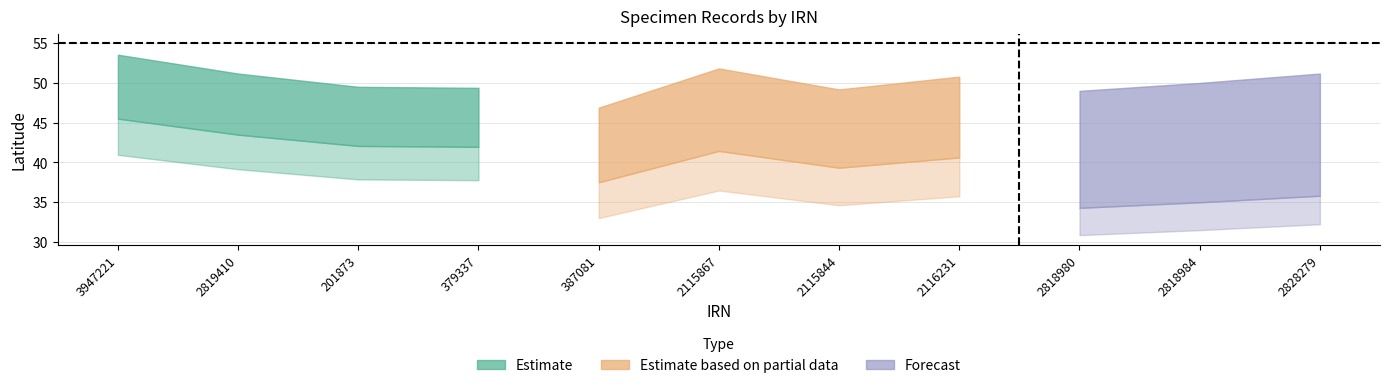

Is the value of Latitude at 387081 greater than the value of Count at 3947221?

Yes